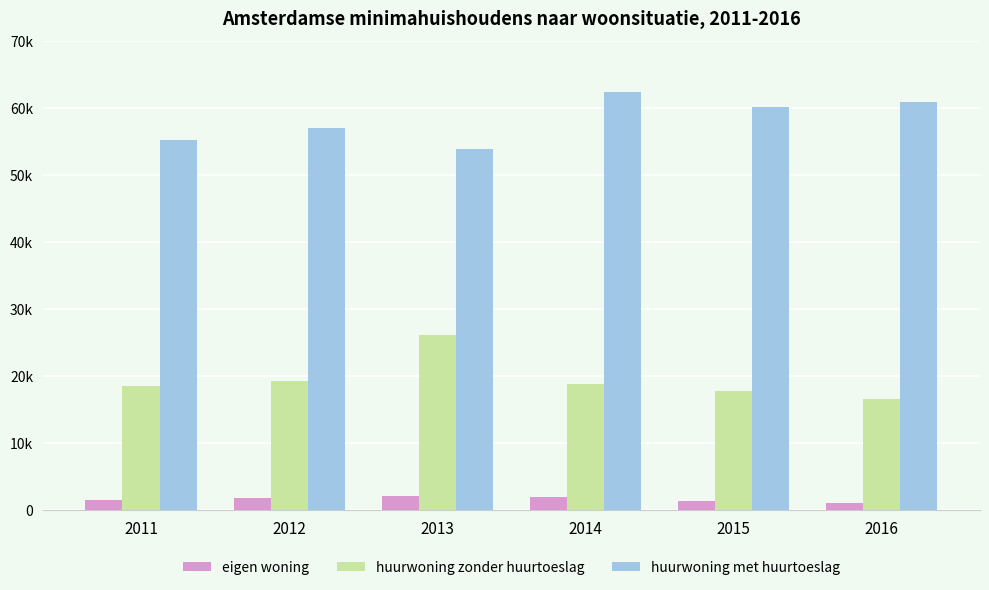

What are all the series names shown in the legend?

eigen woning, huurwoning zonder huurtoeslag, huurwoning met huurtoeslag